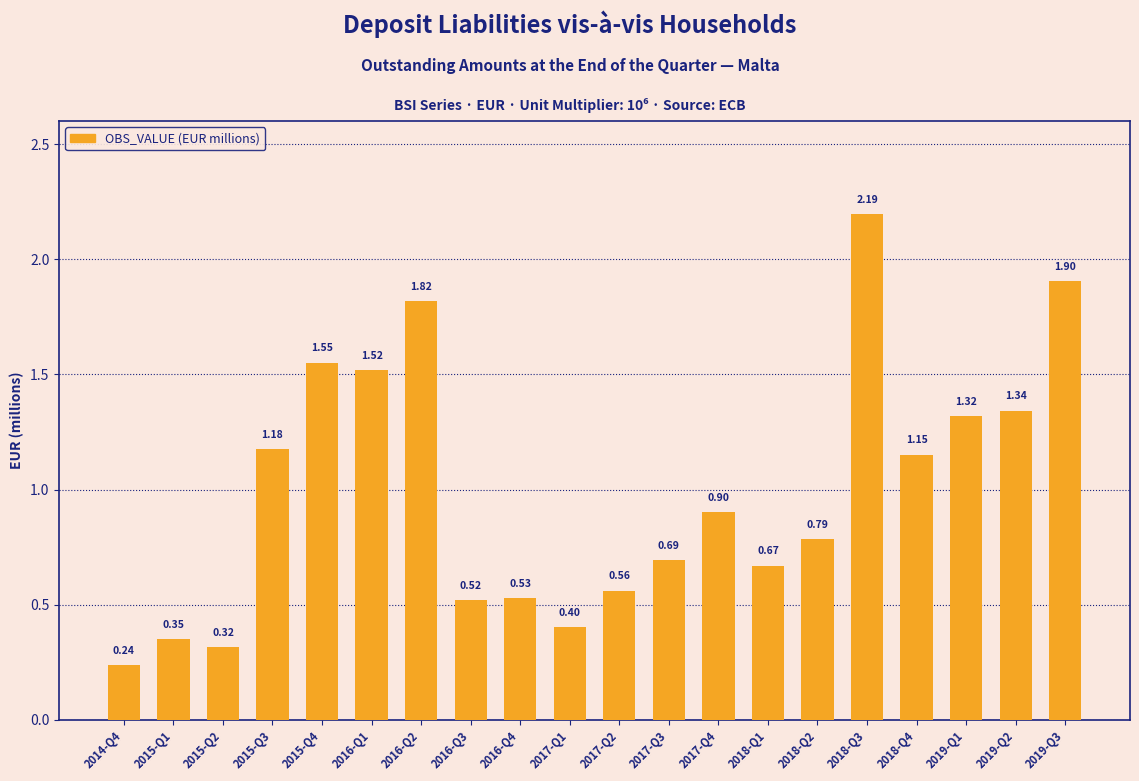

What is the sum of the values at 2015-Q3 and 2015-Q4?

2.7